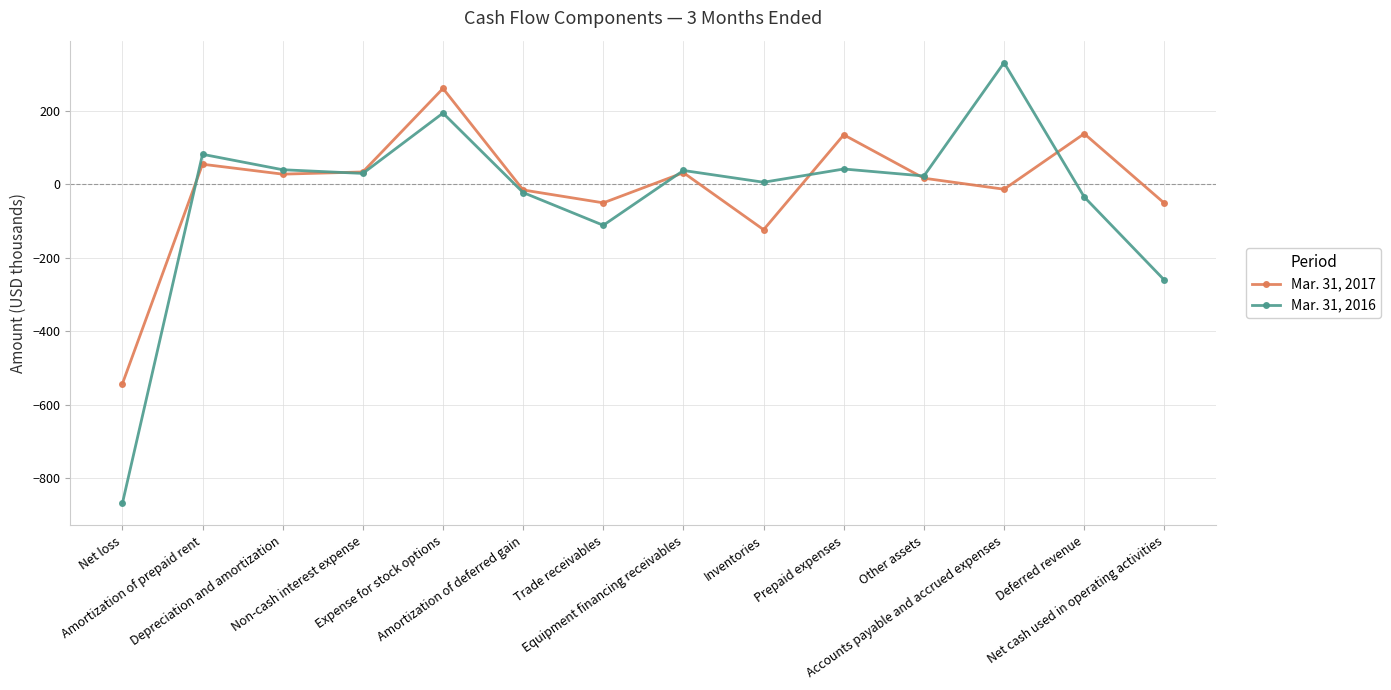

Is it true that Mar. 31, 2017 equals 260 at Expense for stock options?

True